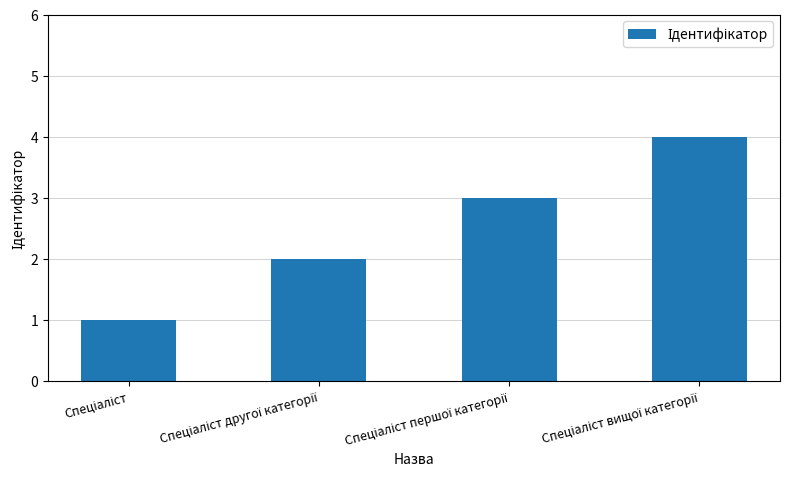

What is the maximum value shown in the chart?

4